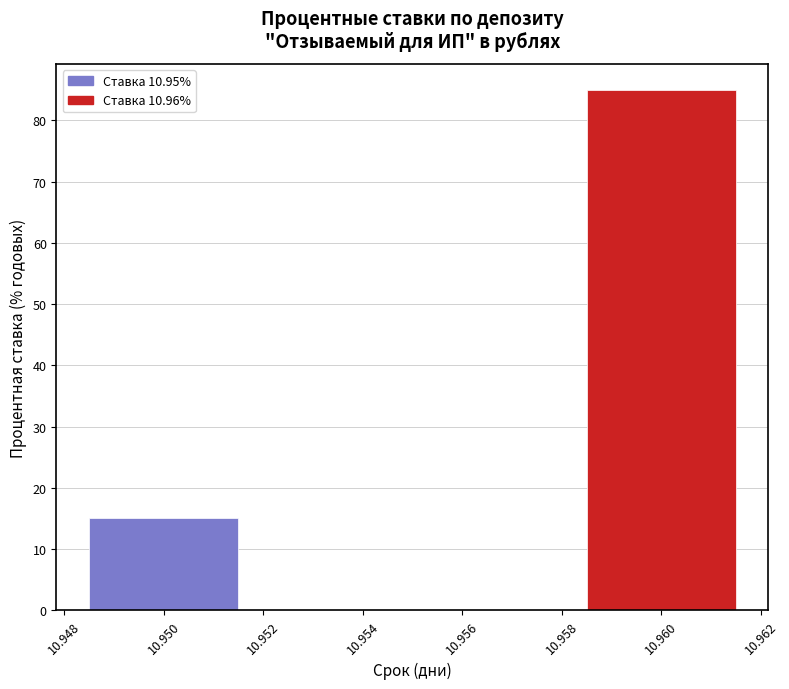

Reading left to right, what are all the values shown in this chart?

15	85